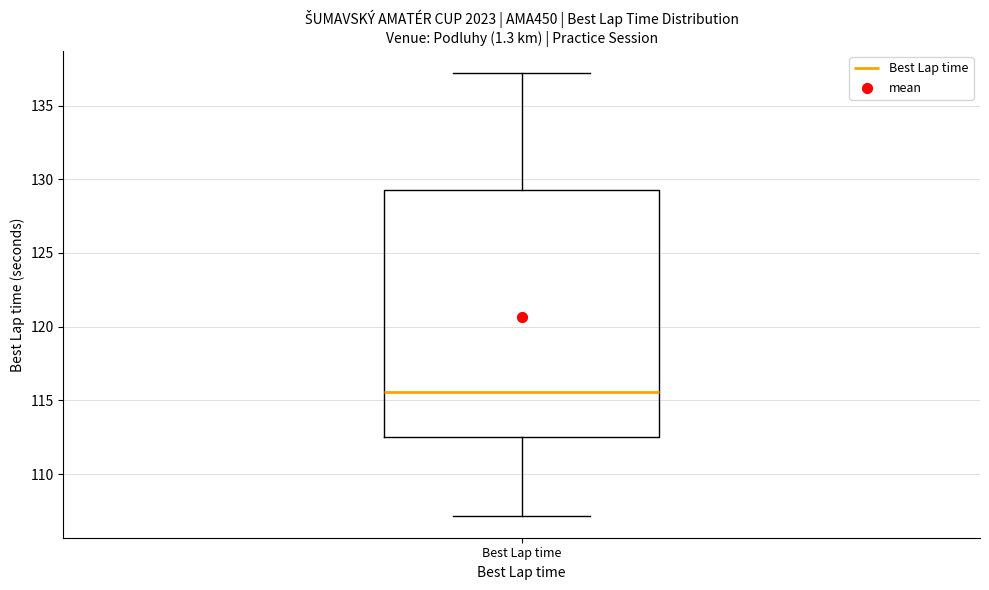

Where does the lower whisker of the box for Best Lap time end on the y-axis? The values are not printed on the chart, so give them approximately, as read against the axis.

107.0